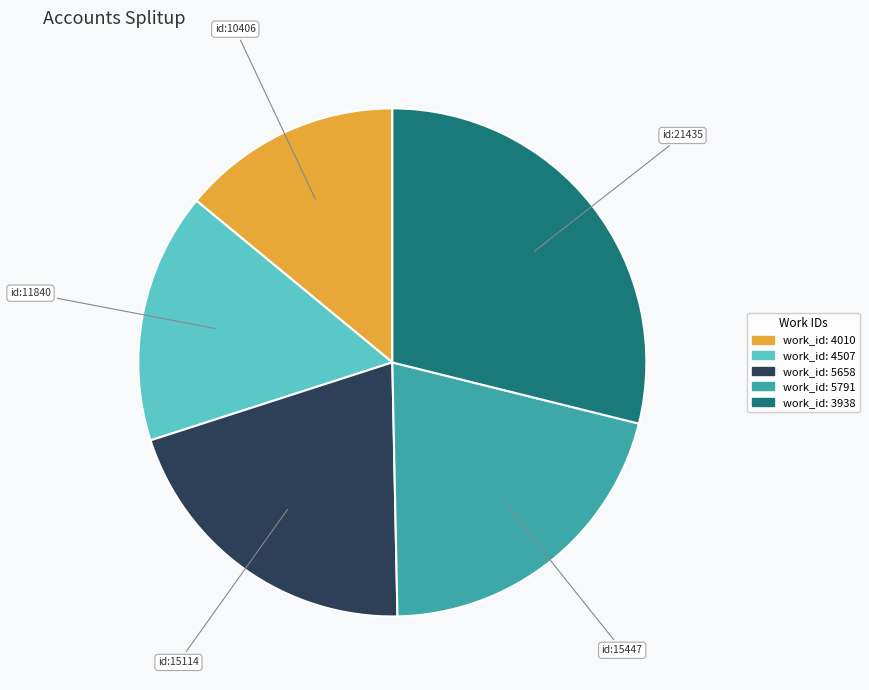

Does any single category account for the majority?

No